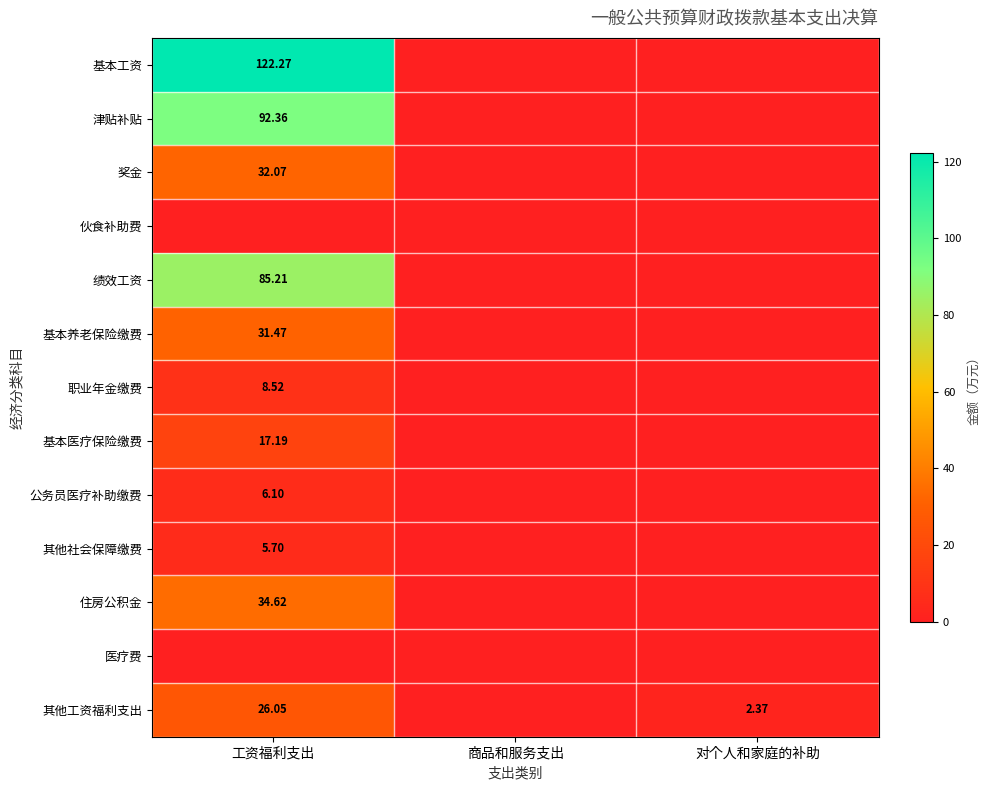

What is the sum of the 奖金 values at 工资福利支出 and 商品和服务支出?

32.1